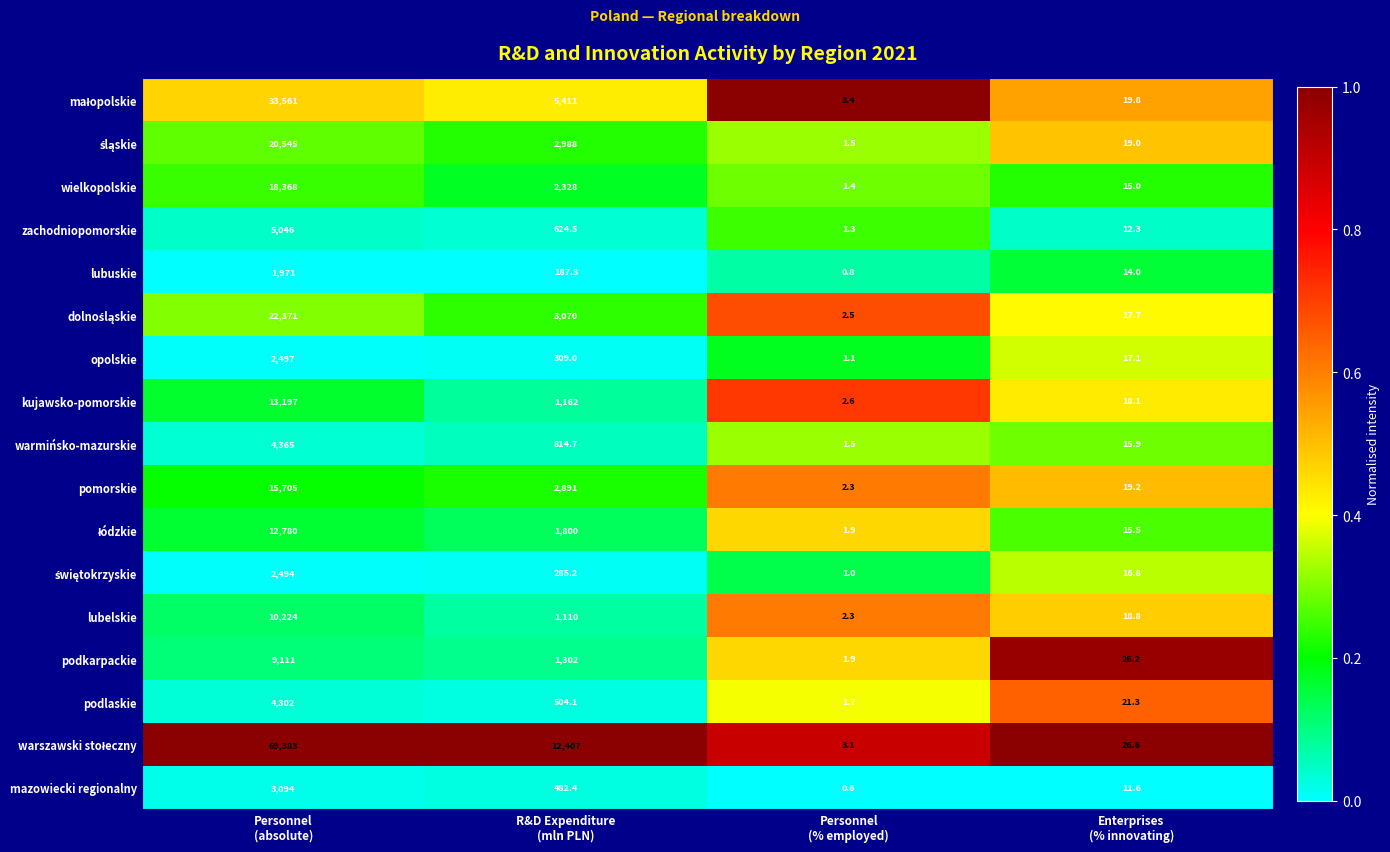

What is the greatest value displayed?

69383.0